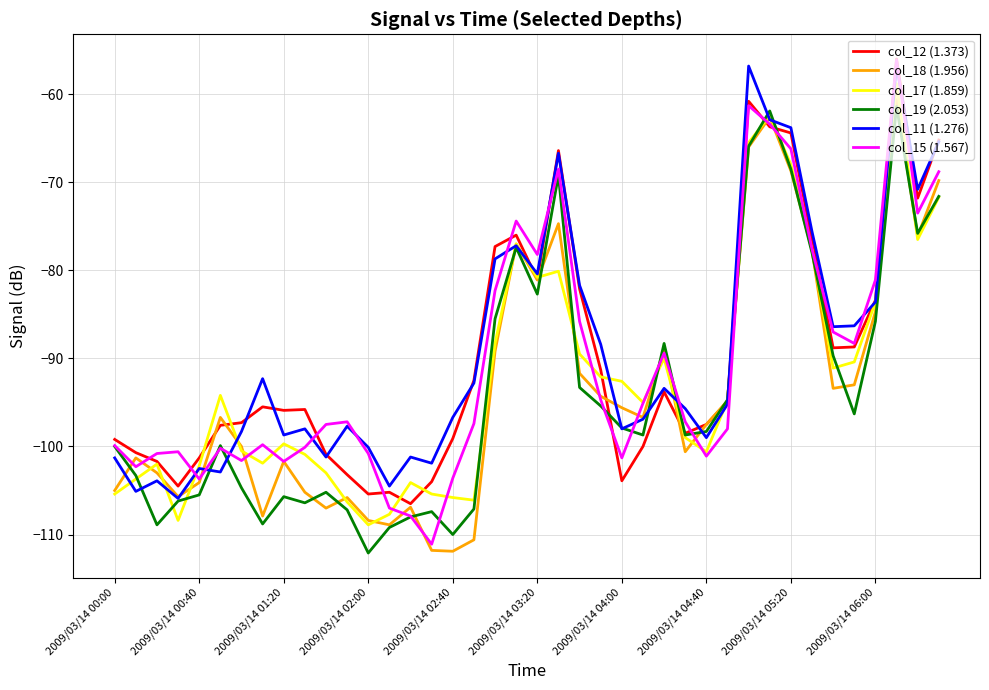

What is the lowest value of the col_11 (1.276) series?

-105.9